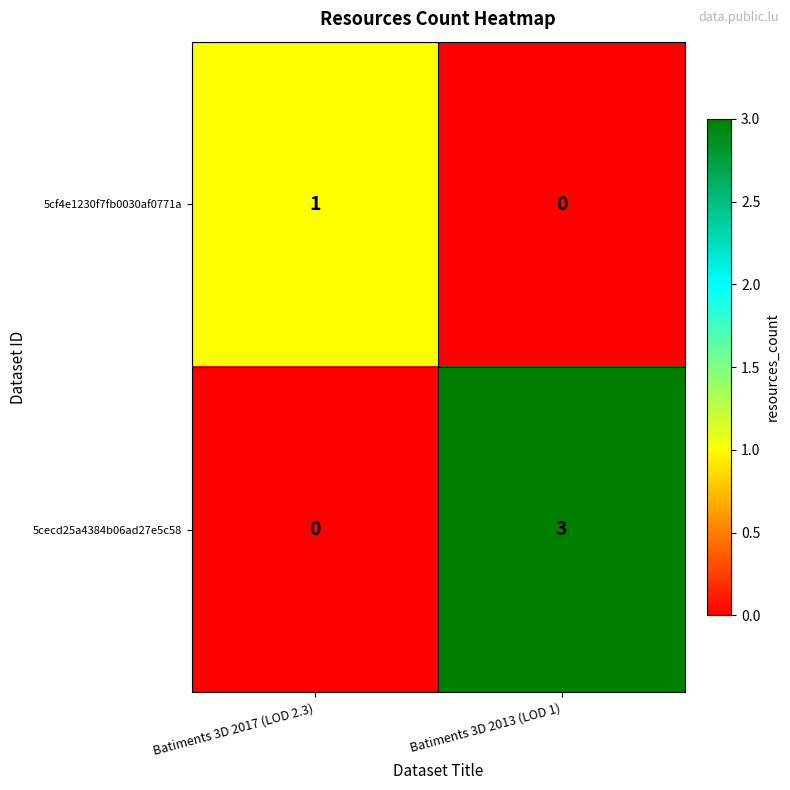

How many categories are shown in the chart?

2